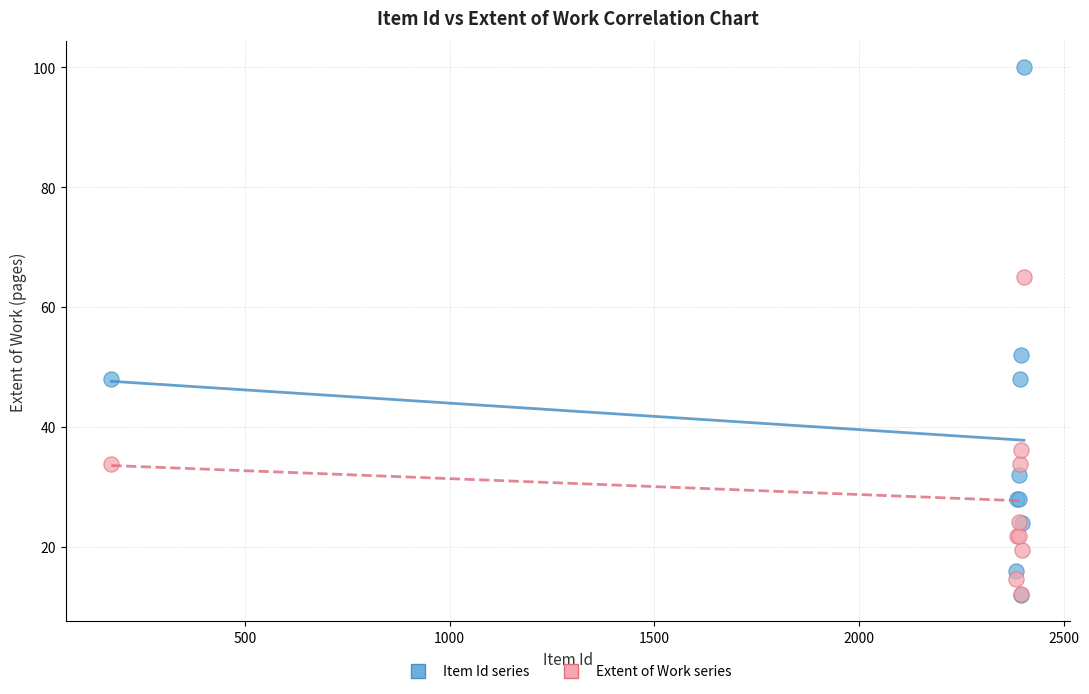

Across all series, what Y value is closest to 56?

52.0